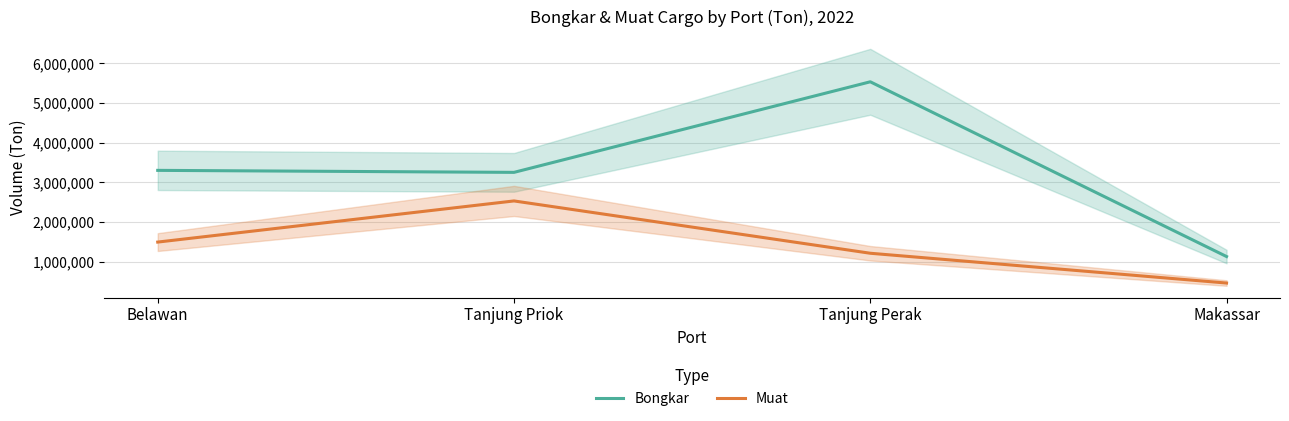

What is the total value across all series at Tanjung Perak?

6750221